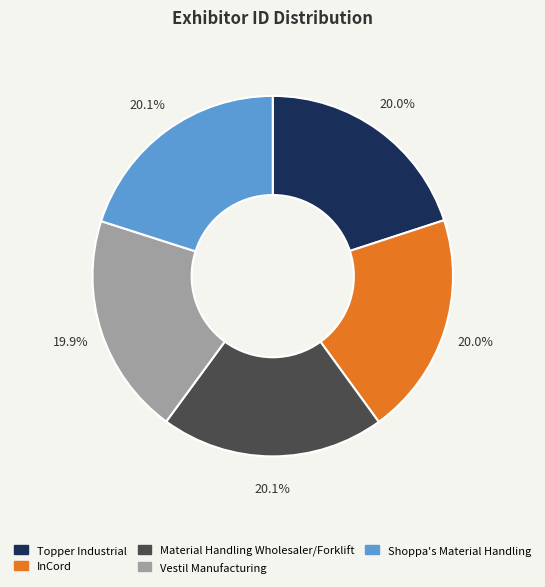

Approximately how many times larger is the value at Vestil Manufacturing compared to Topper Industrial?

1.0